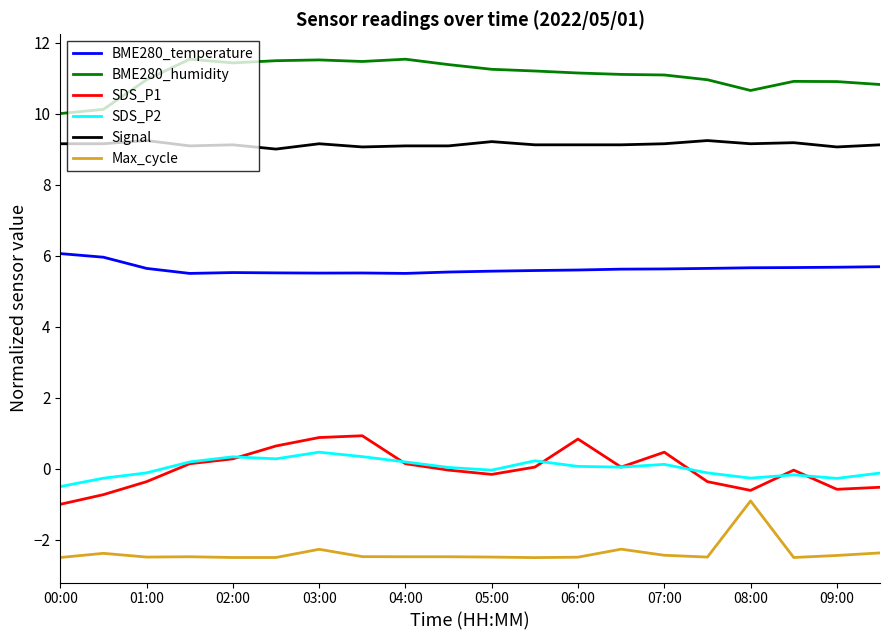

True or false: SDS_P1 and BME280_humidity cross at least once.

False